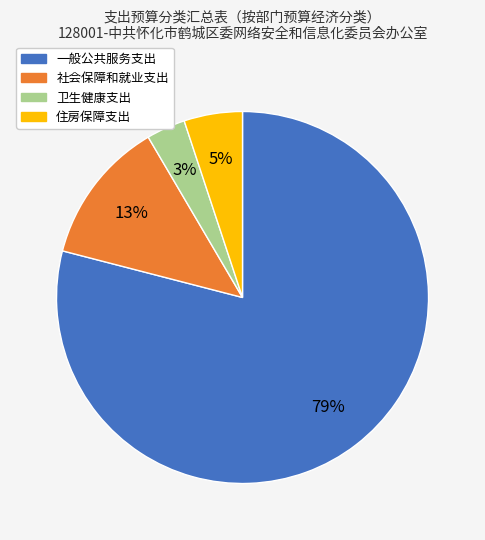

Count the number of slices in the pie.

4